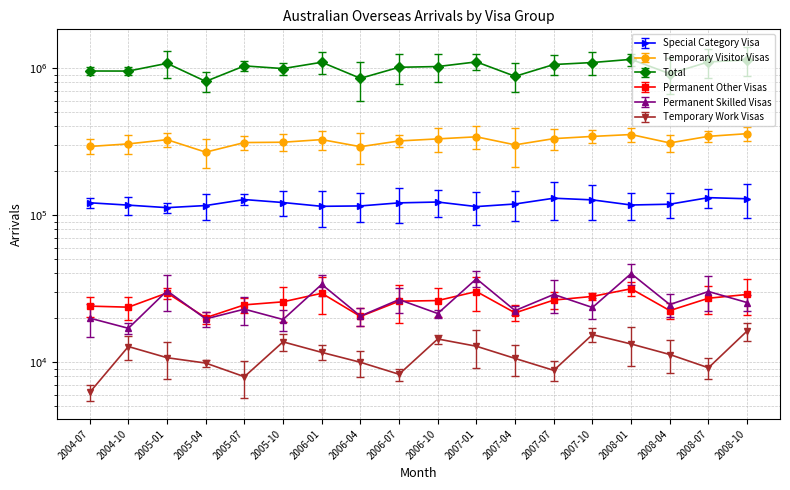

True or false: Total and Permanent Skilled Visas intersect in this chart.

False